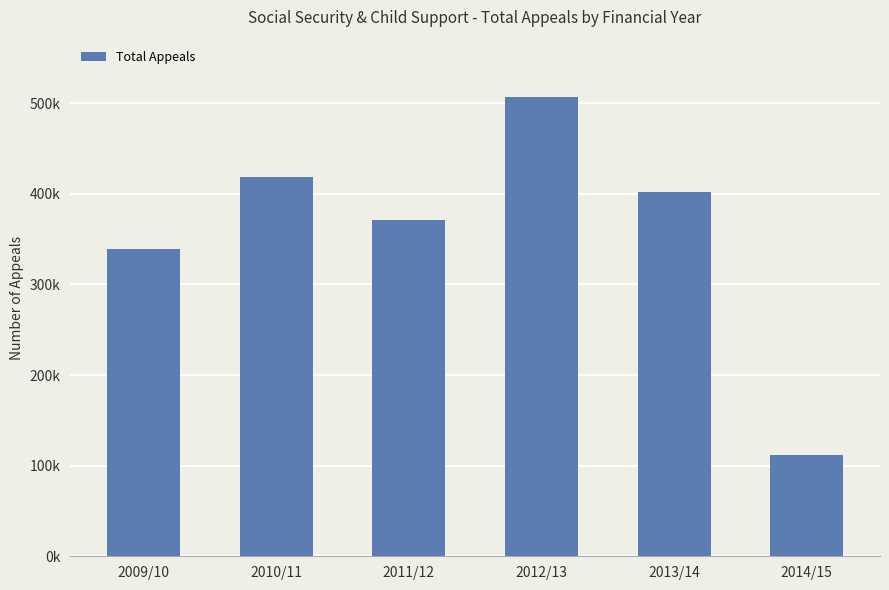

Rank the categories by value from highest to lowest.

2012/13, 2010/11, 2013/14, 2011/12, 2009/10, 2014/15